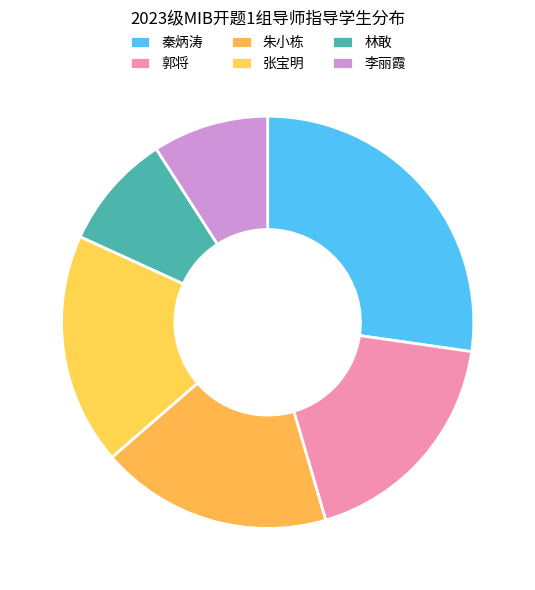

To the nearest percent, what percentage of the pie is 林敢?

9%